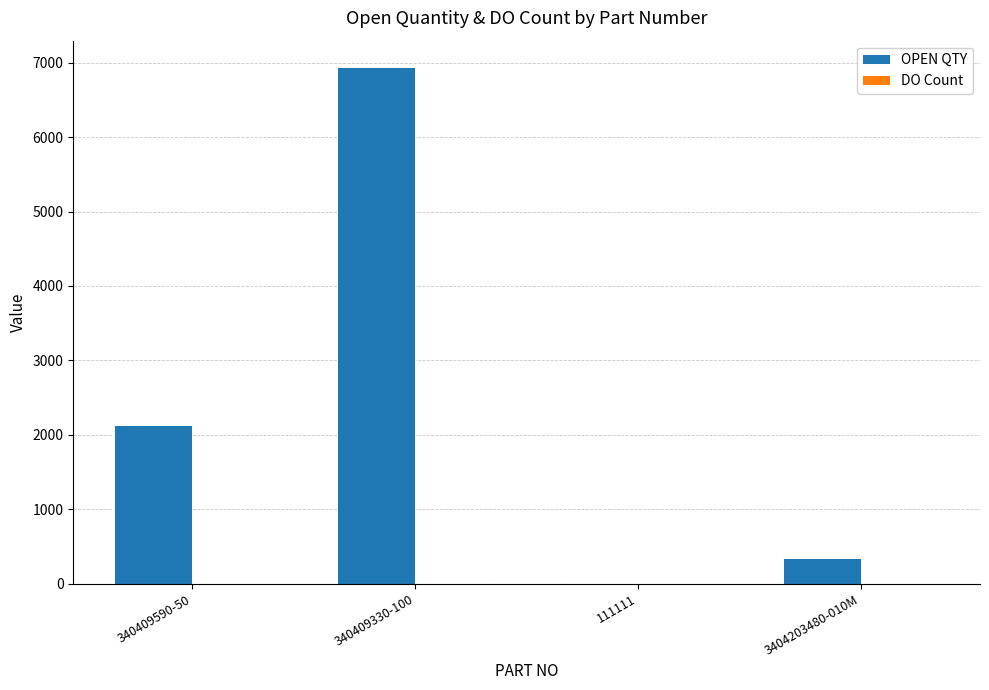

Between 340409590-50 and 111111, which series saw the biggest shift?

OPEN QTY